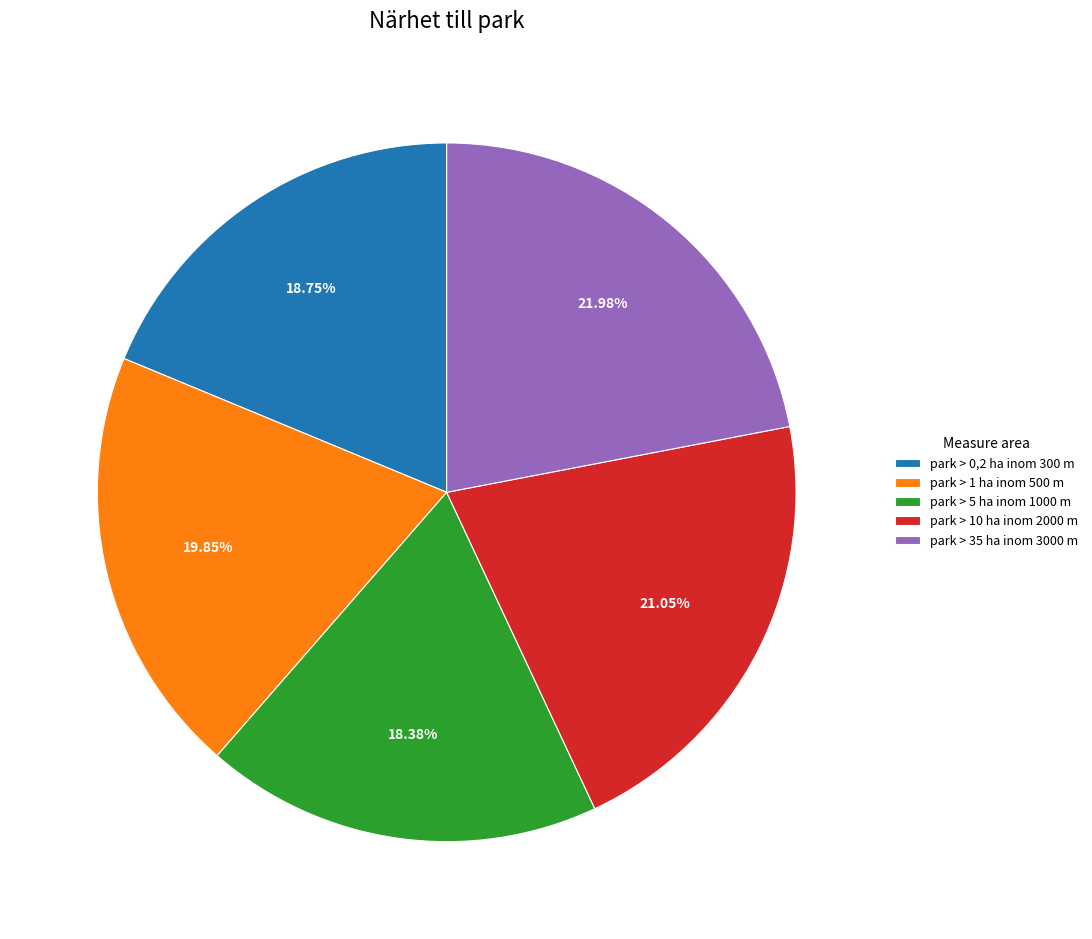

Between park > 1 ha inom 500 m and park > 35 ha inom 3000 m, which is larger?

park > 35 ha inom 3000 m